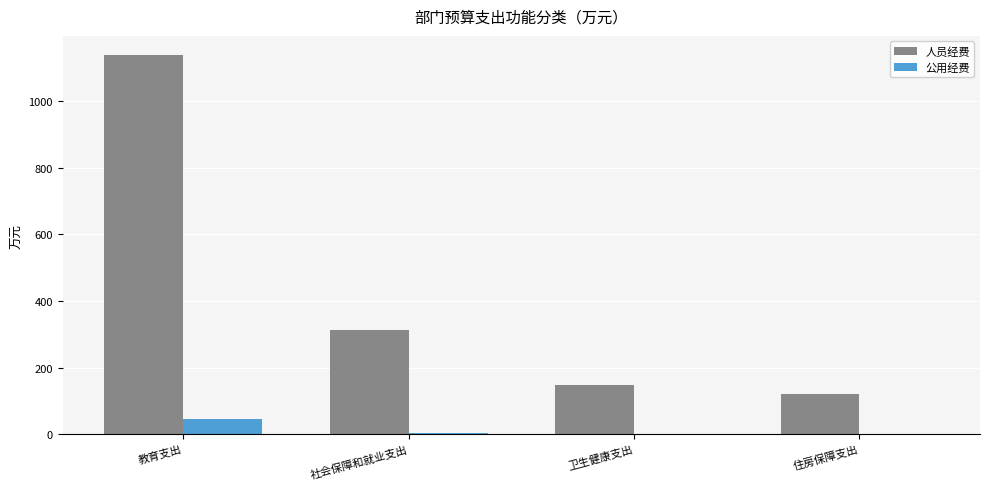

At which category is the sum across all series the highest?

教育支出